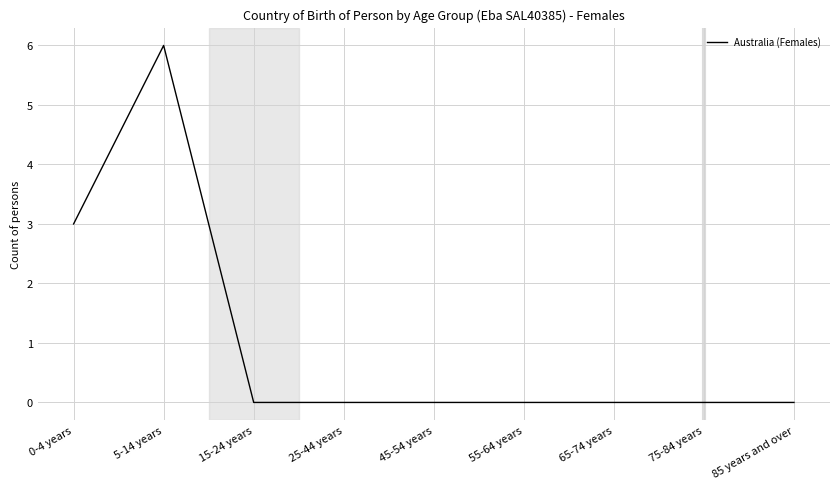

What position from the left is 75-84 years?

8